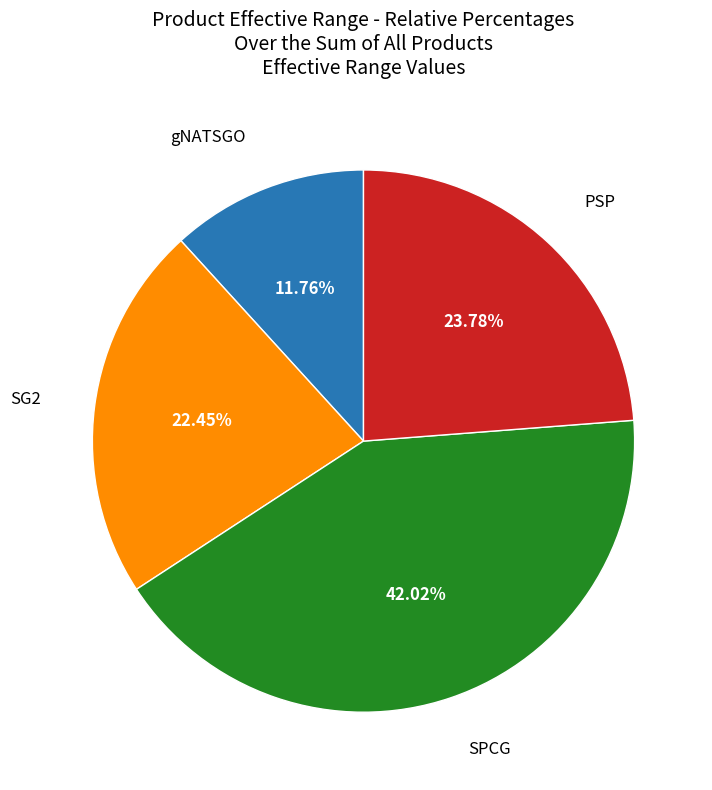

Does any single category account for the majority?

No